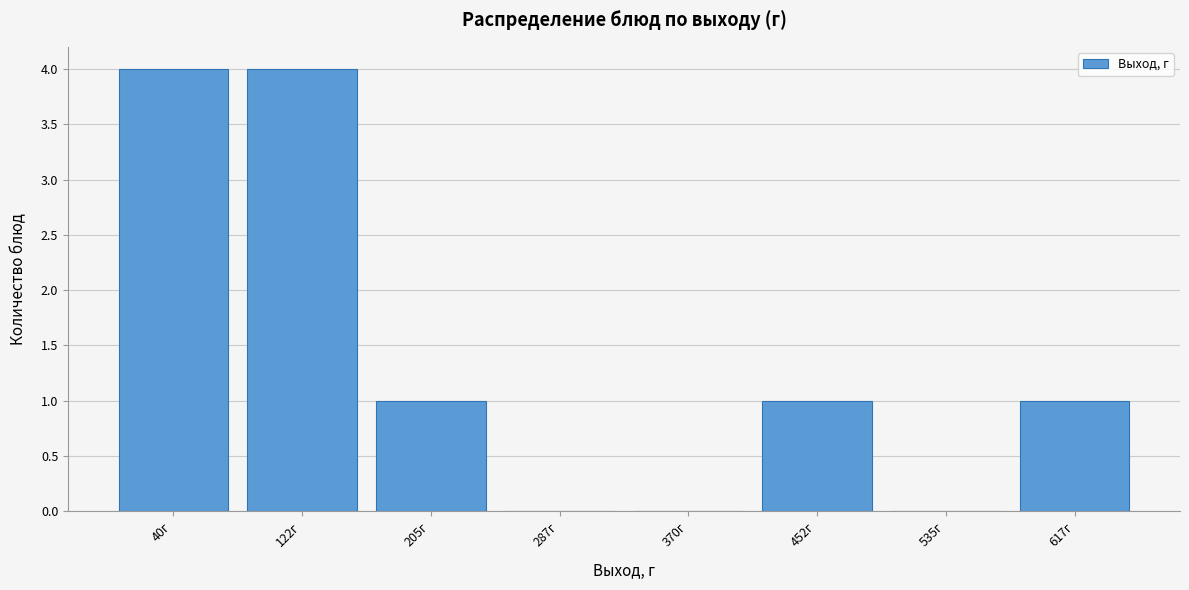

Reading left to right, transcribe all the data shown in this chart.

40г=4	122г=4	205г=1	287г=0	370г=0	452г=1	535г=0	617г=1